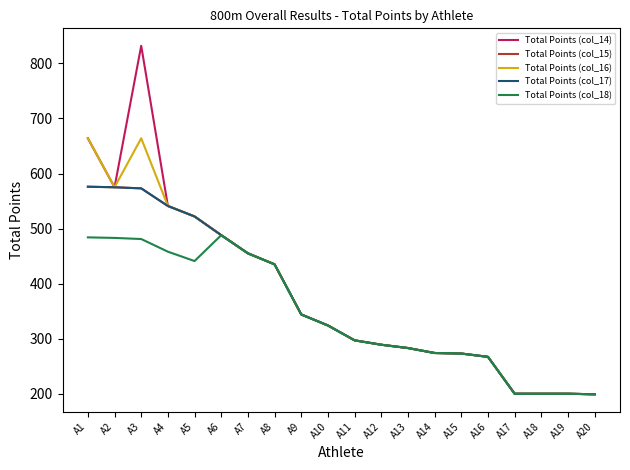

Does the chart have visible grid lines?

No